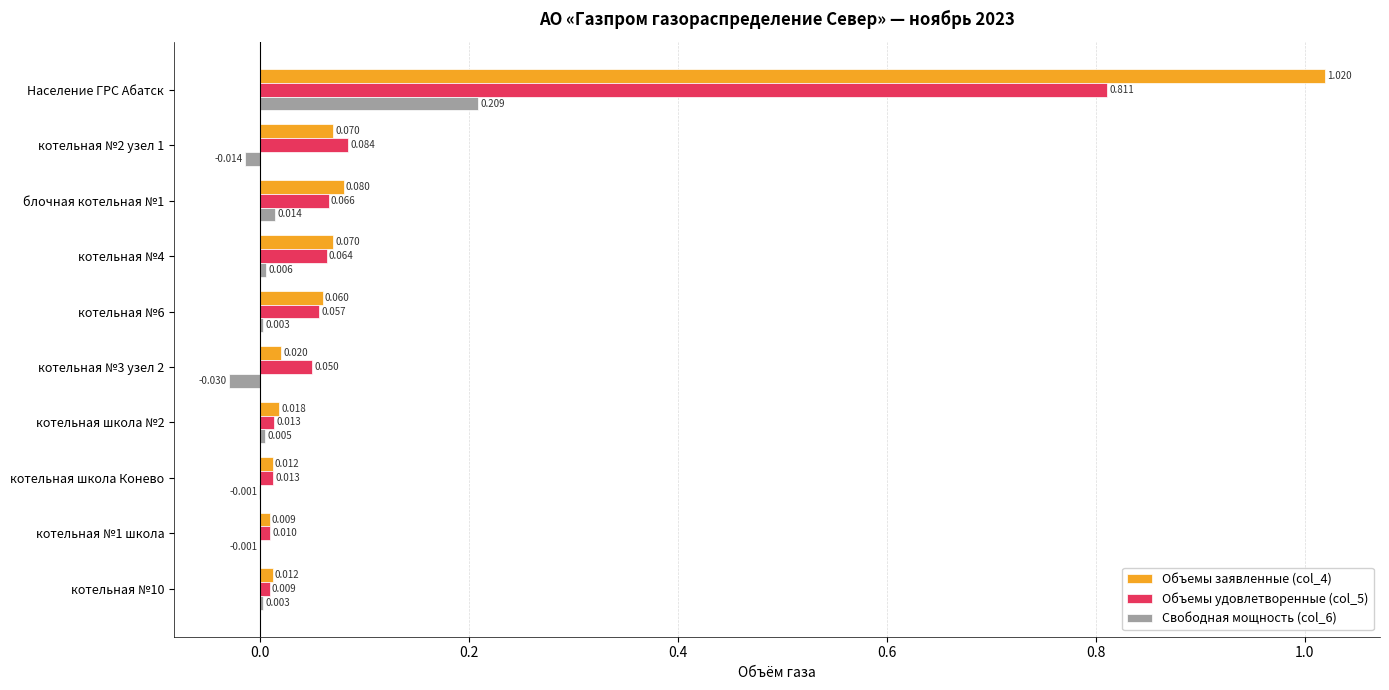

Is the value of Свободная мощность (col_6) at котельная №1 школа greater than the value of Объемы удовлетворенные (col_5) at Население ГРС Абатск?

No